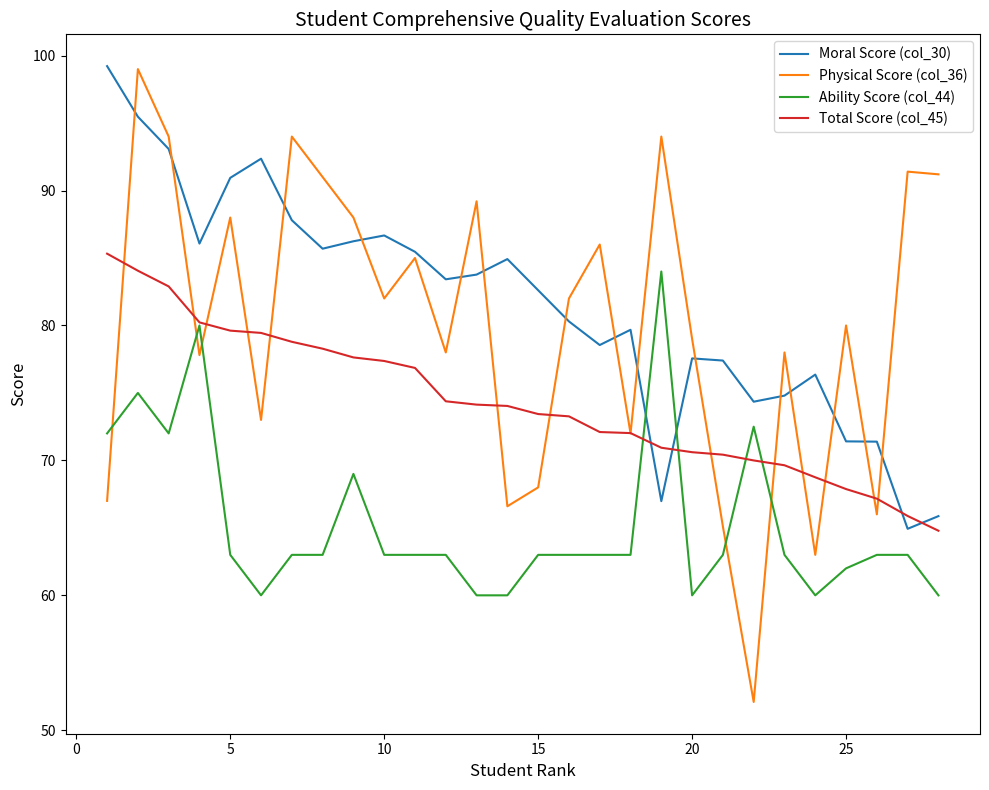

What is the lowest value of the Total Score (col_45) series?

64.8